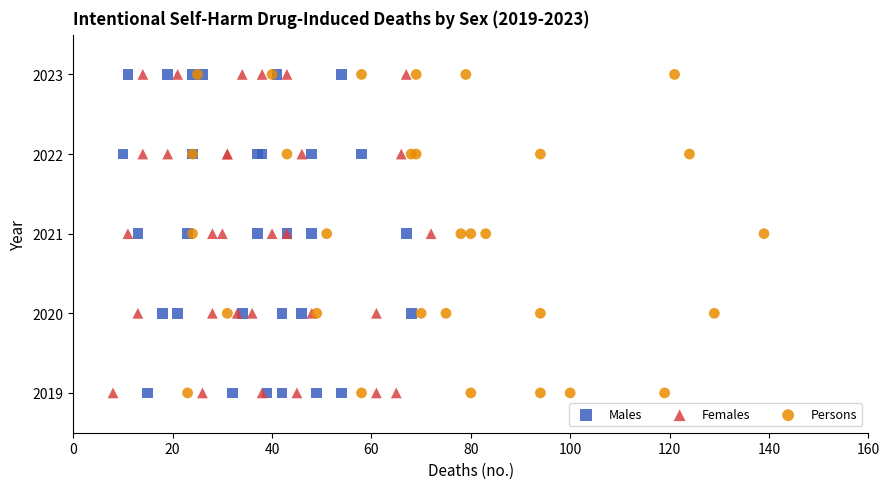

What are all the series names shown in the legend?

Males, Females, Persons